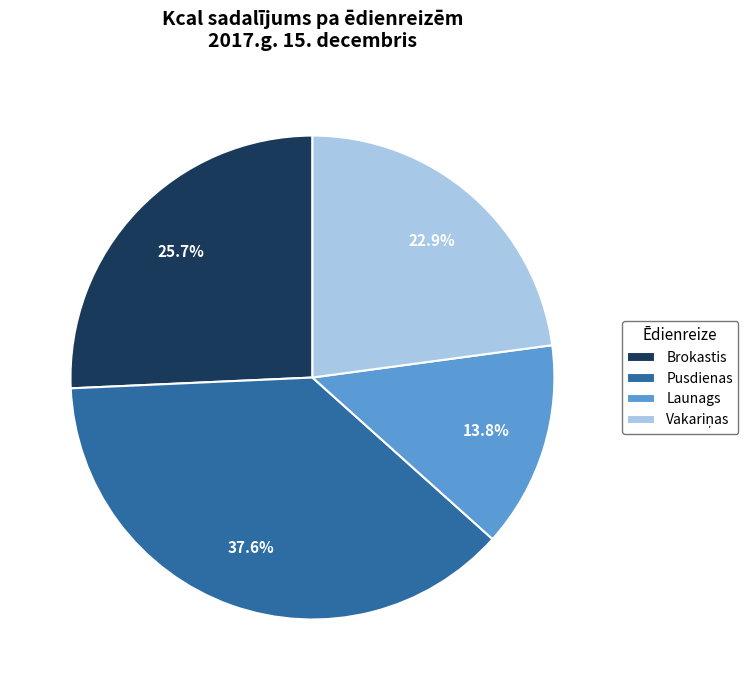

Which slice is the smallest?

Launags